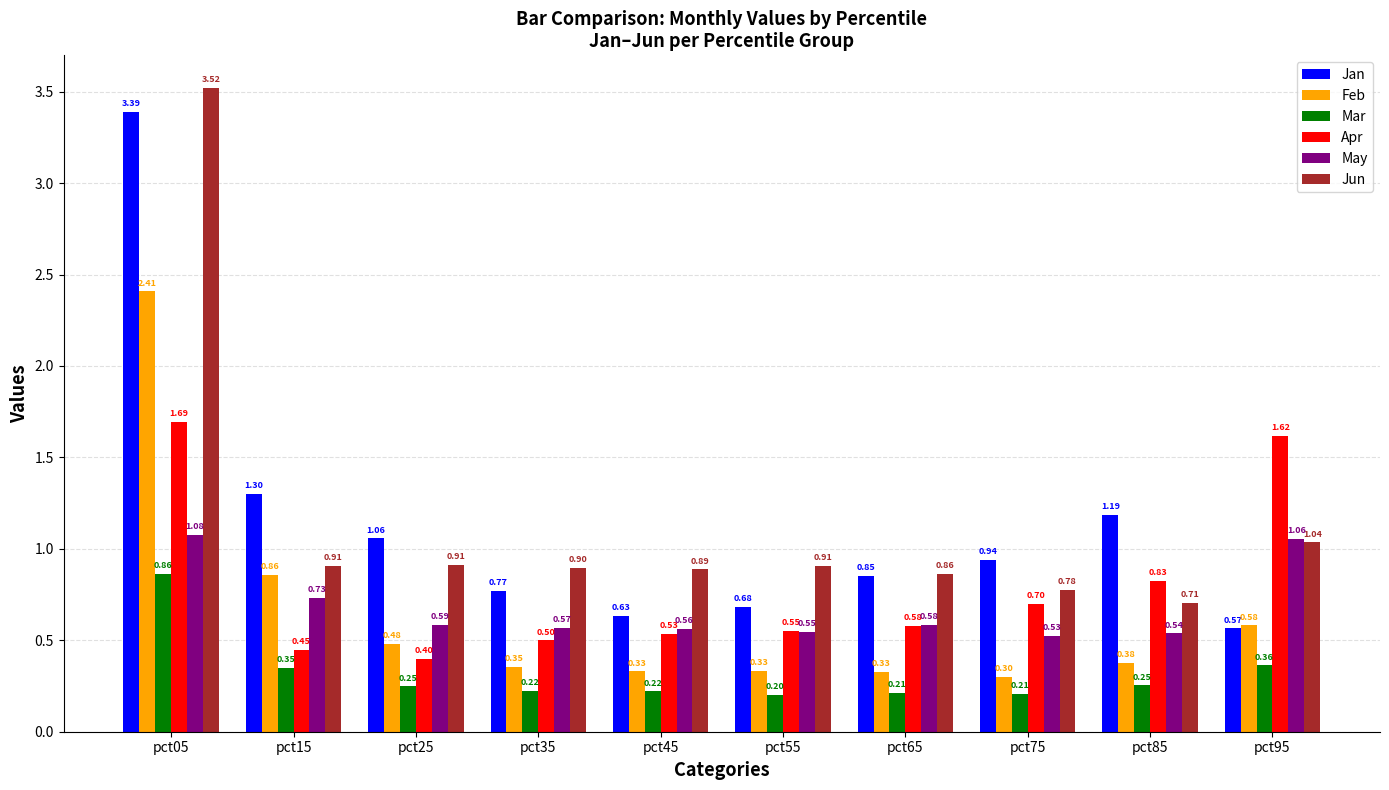

What is the difference between the highest and lowest values at pct55?

0.7